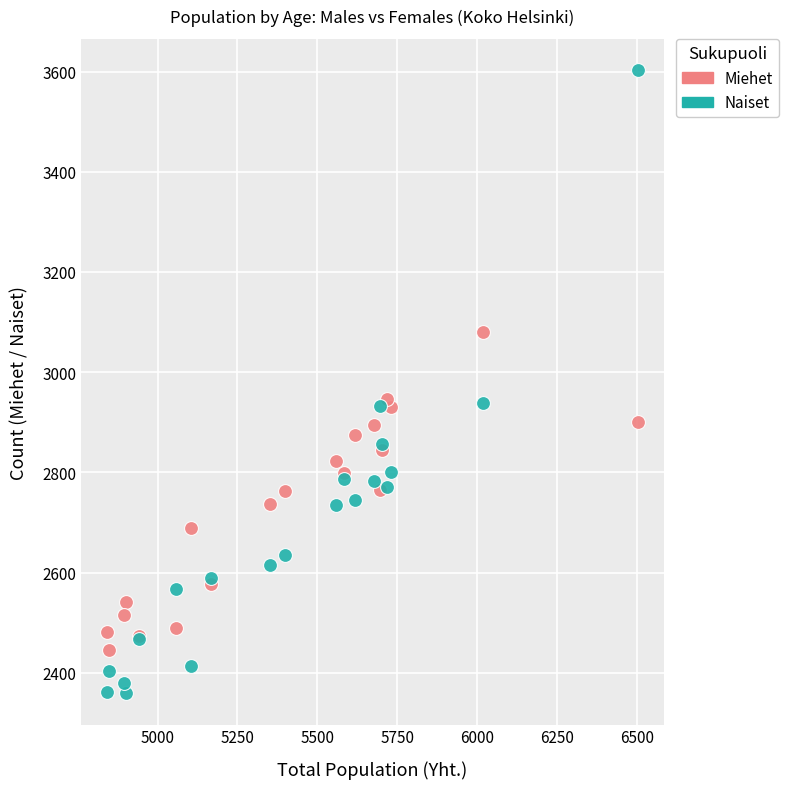

Which series reaches the maximum Y coordinate?

Naiset